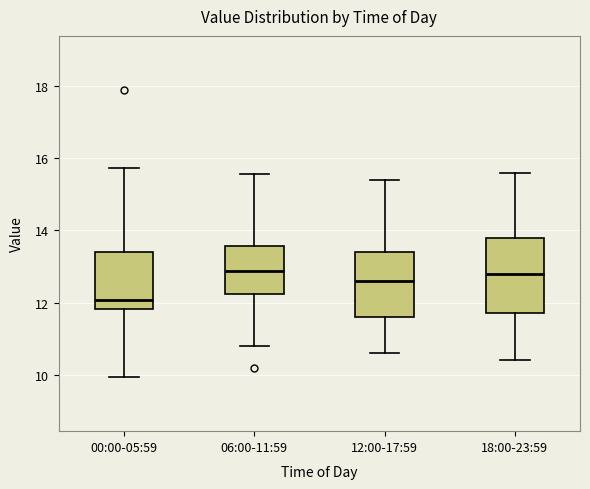

Reading left to right, read every box against the y-axis: the position of its median line, the range the box covers, and the ends of its whiskers. The values are not printed on the chart, so give them approximately, as read against the axis.

00:00-05:59: median 12.0, box 11.8 to 13.4, whiskers 10.0 to 15.8
06:00-11:59: median 12.8, box 12.2 to 13.6, whiskers 10.8 to 15.6
12:00-17:59: median 12.6, box 11.6 to 13.4, whiskers 10.6 to 15.4
18:00-23:59: median 12.8, box 11.8 to 13.8, whiskers 10.4 to 15.6